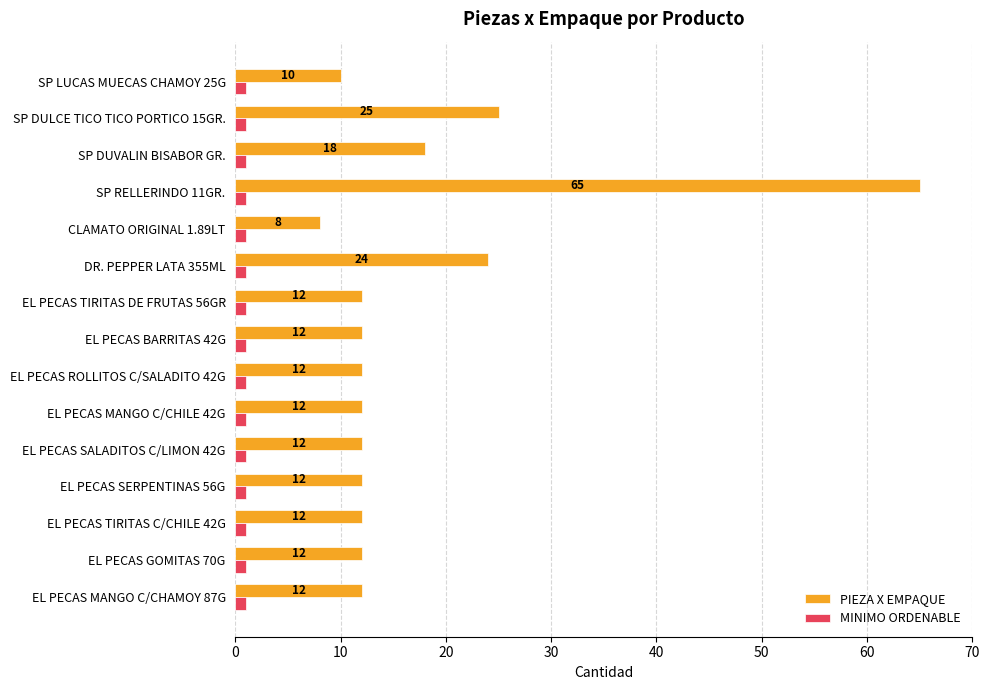

The value of PIEZA X EMPAQUE at EL PECAS SERPENTINAS 56G is 19. True or false?

False